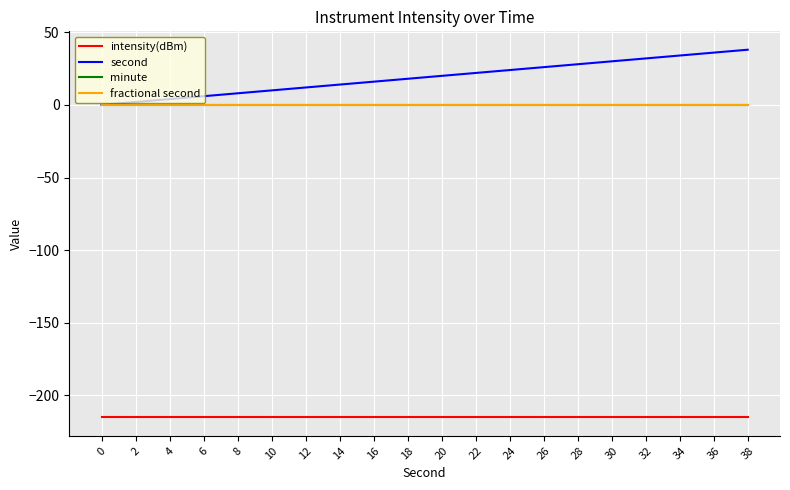

Between 2 and 20, which series saw the biggest shift?

second